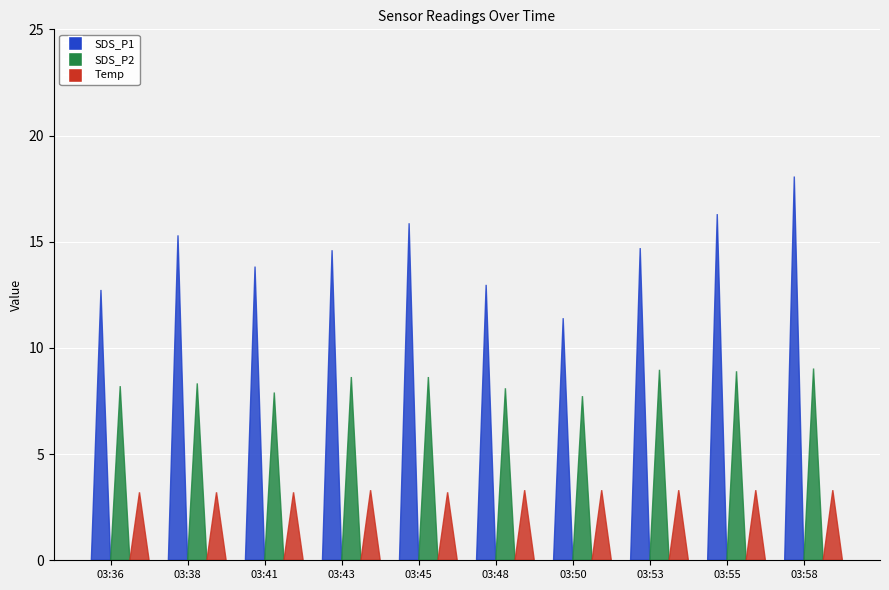

The value of Temp at 03:36 is 0.9. True or false?

False